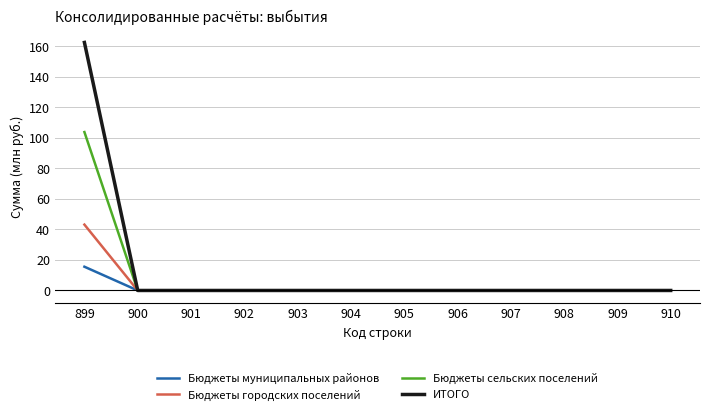

At how many categories does at least one series exceed 89?

1